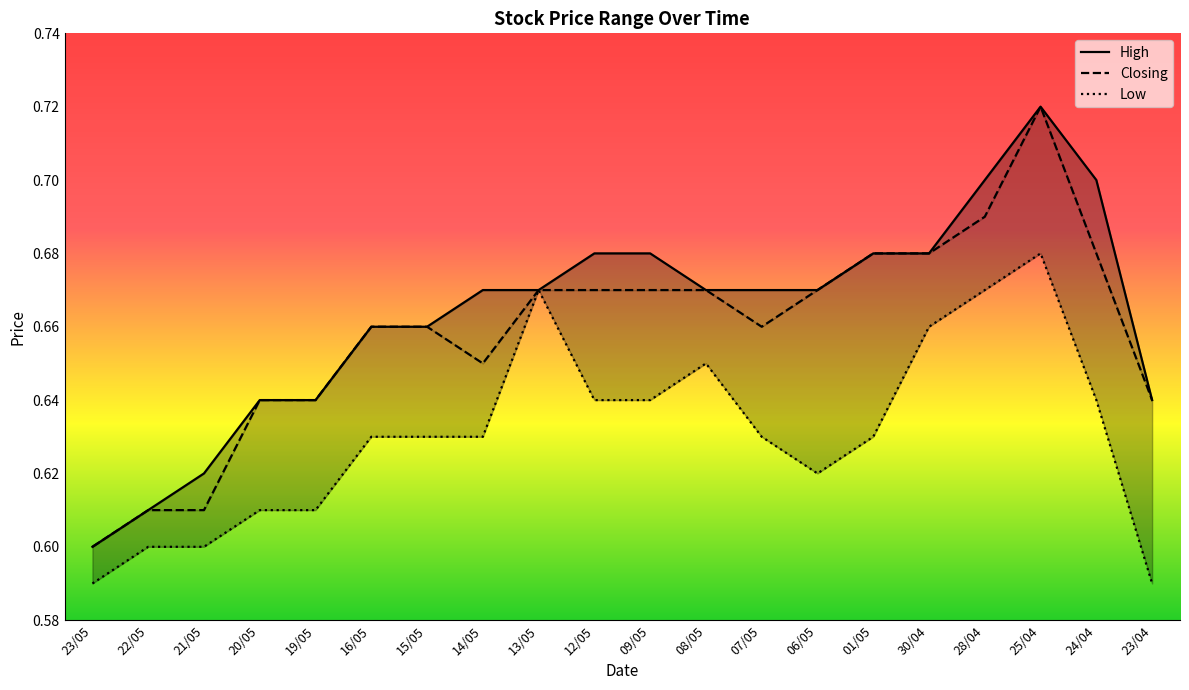

The High series shows 0.7 at 08/05. True or false?

True